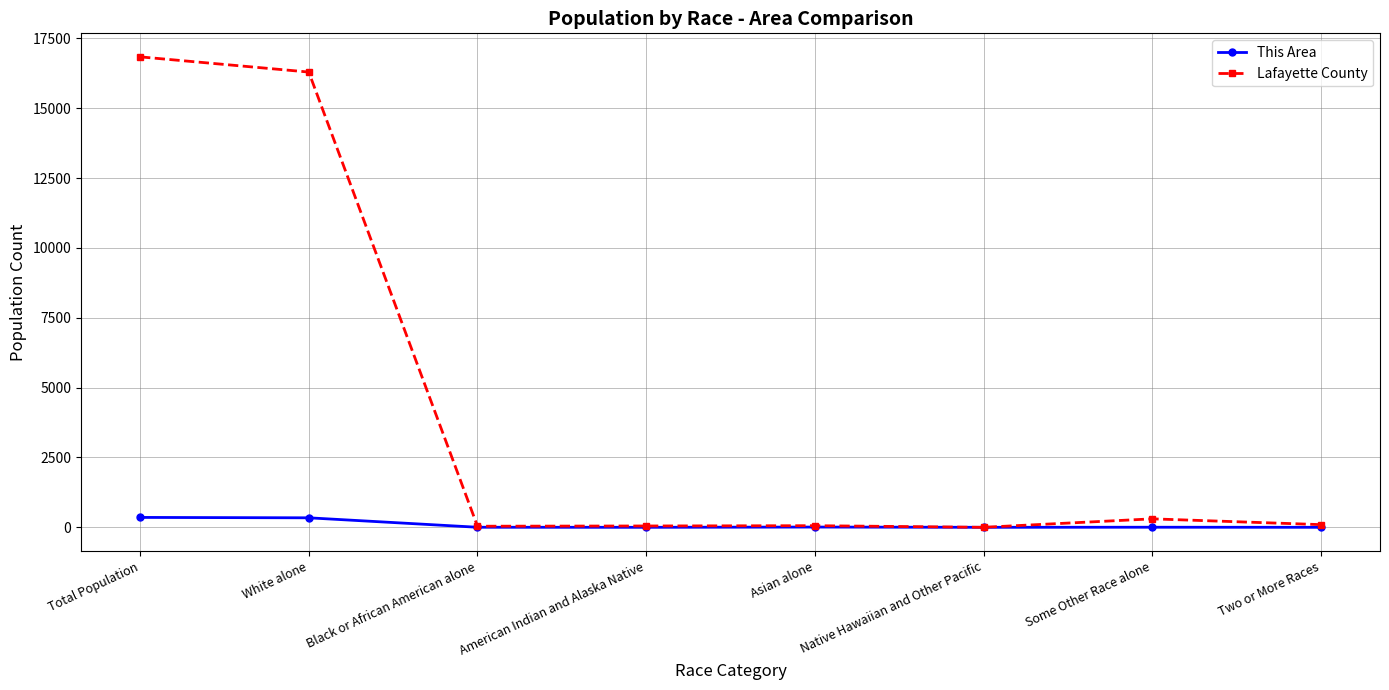

What is the greatest value displayed?

16836